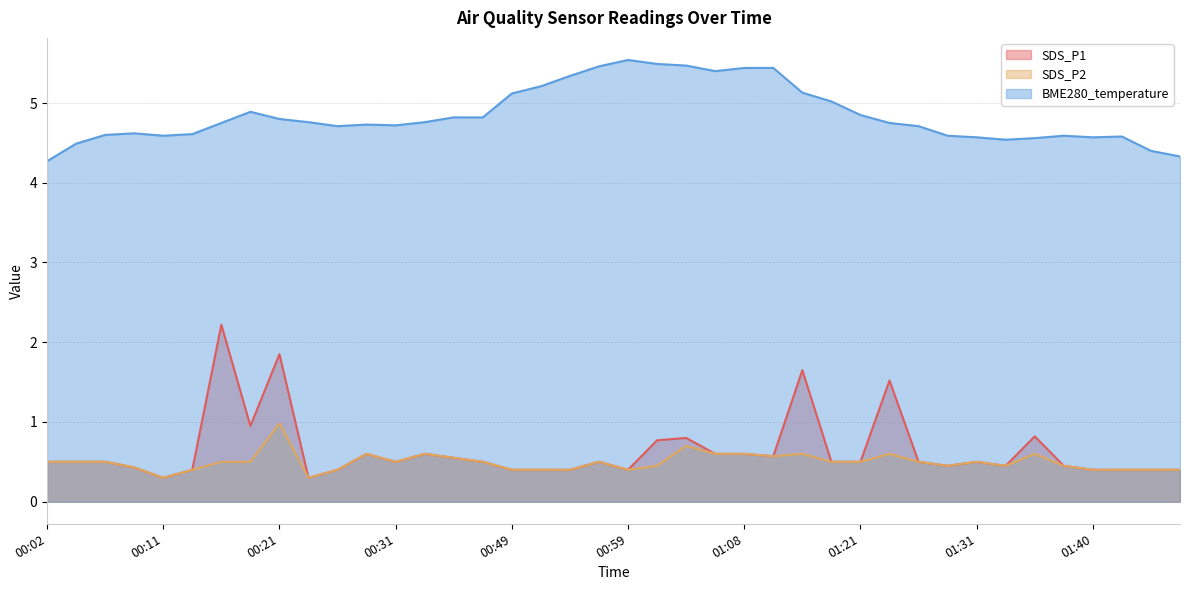

What is the lowest value of the BME280_temperature series?

4.3